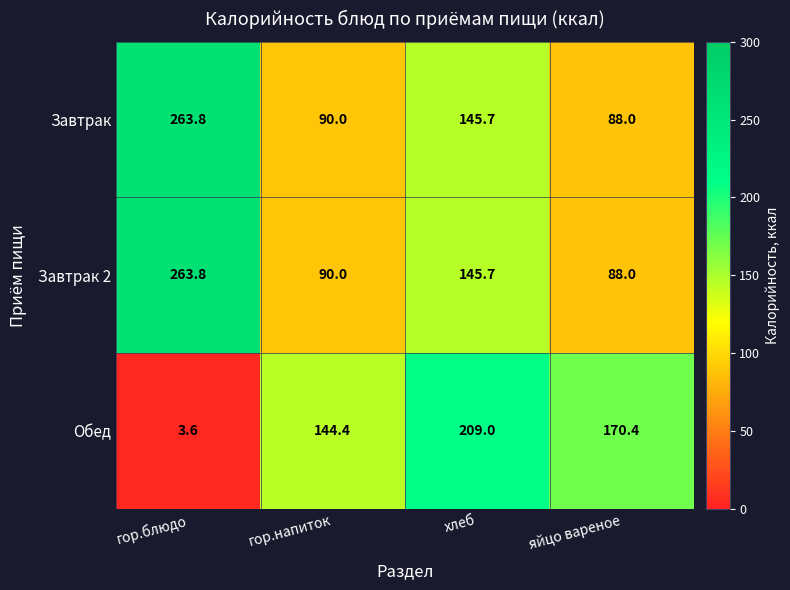

Which category has the highest value across all series?

гор.блюдо